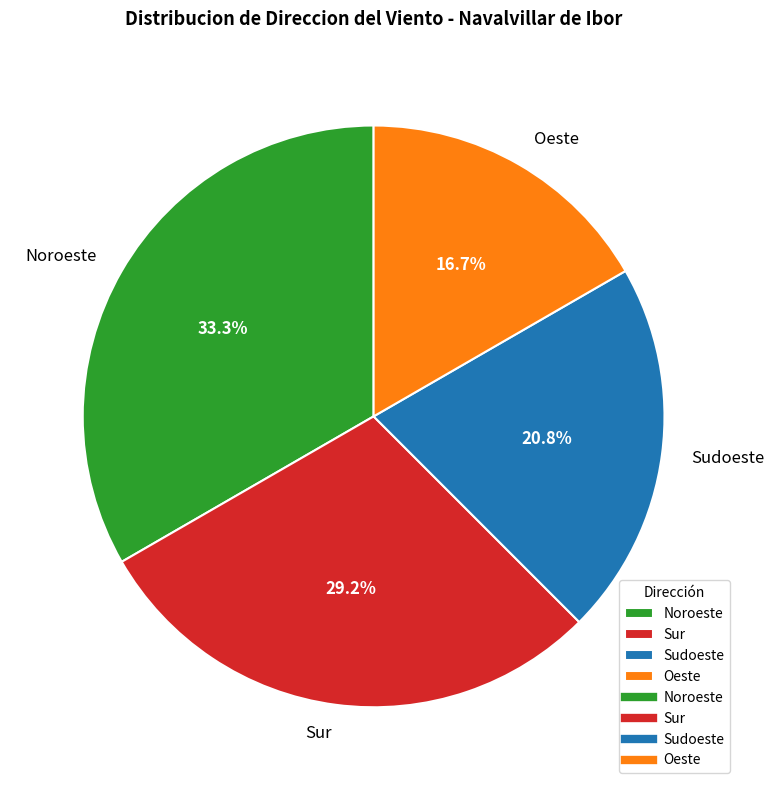

Which has a higher value, Oeste or Noroeste?

Noroeste